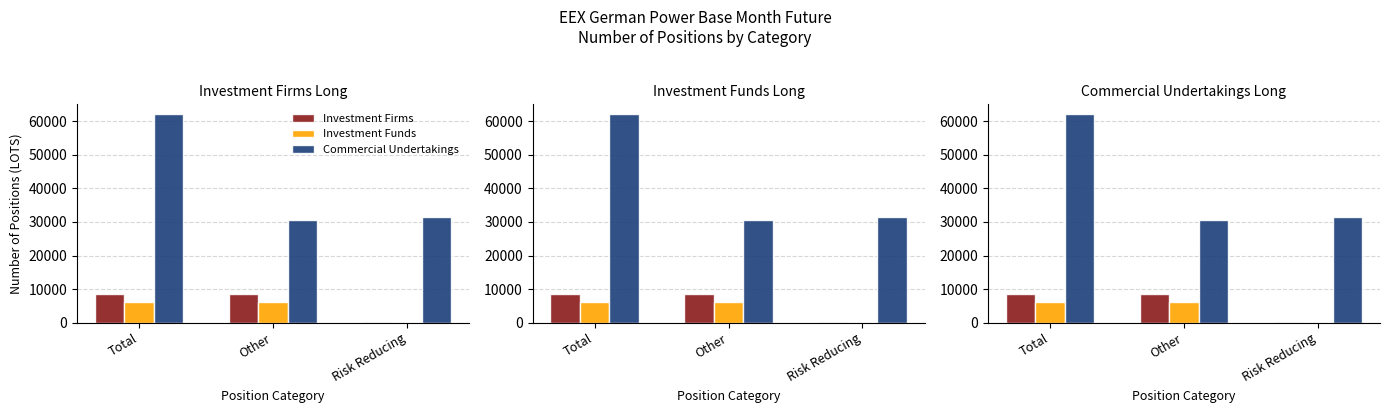

What is the total value across all series at Total?

76776.1